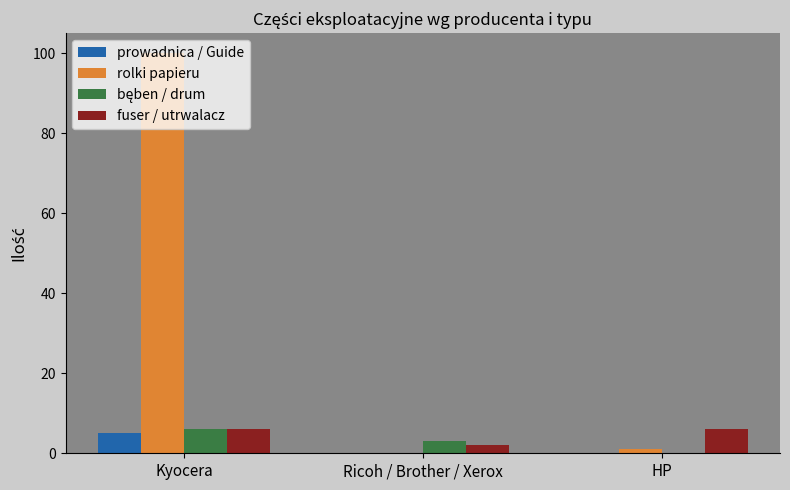

What is the spread (max minus min) of values at Kyocera?

95